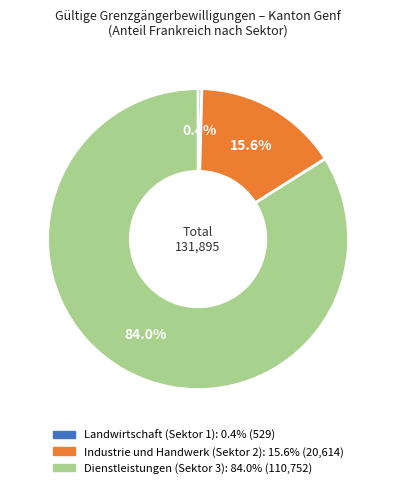

How many segments does this pie chart have?

3